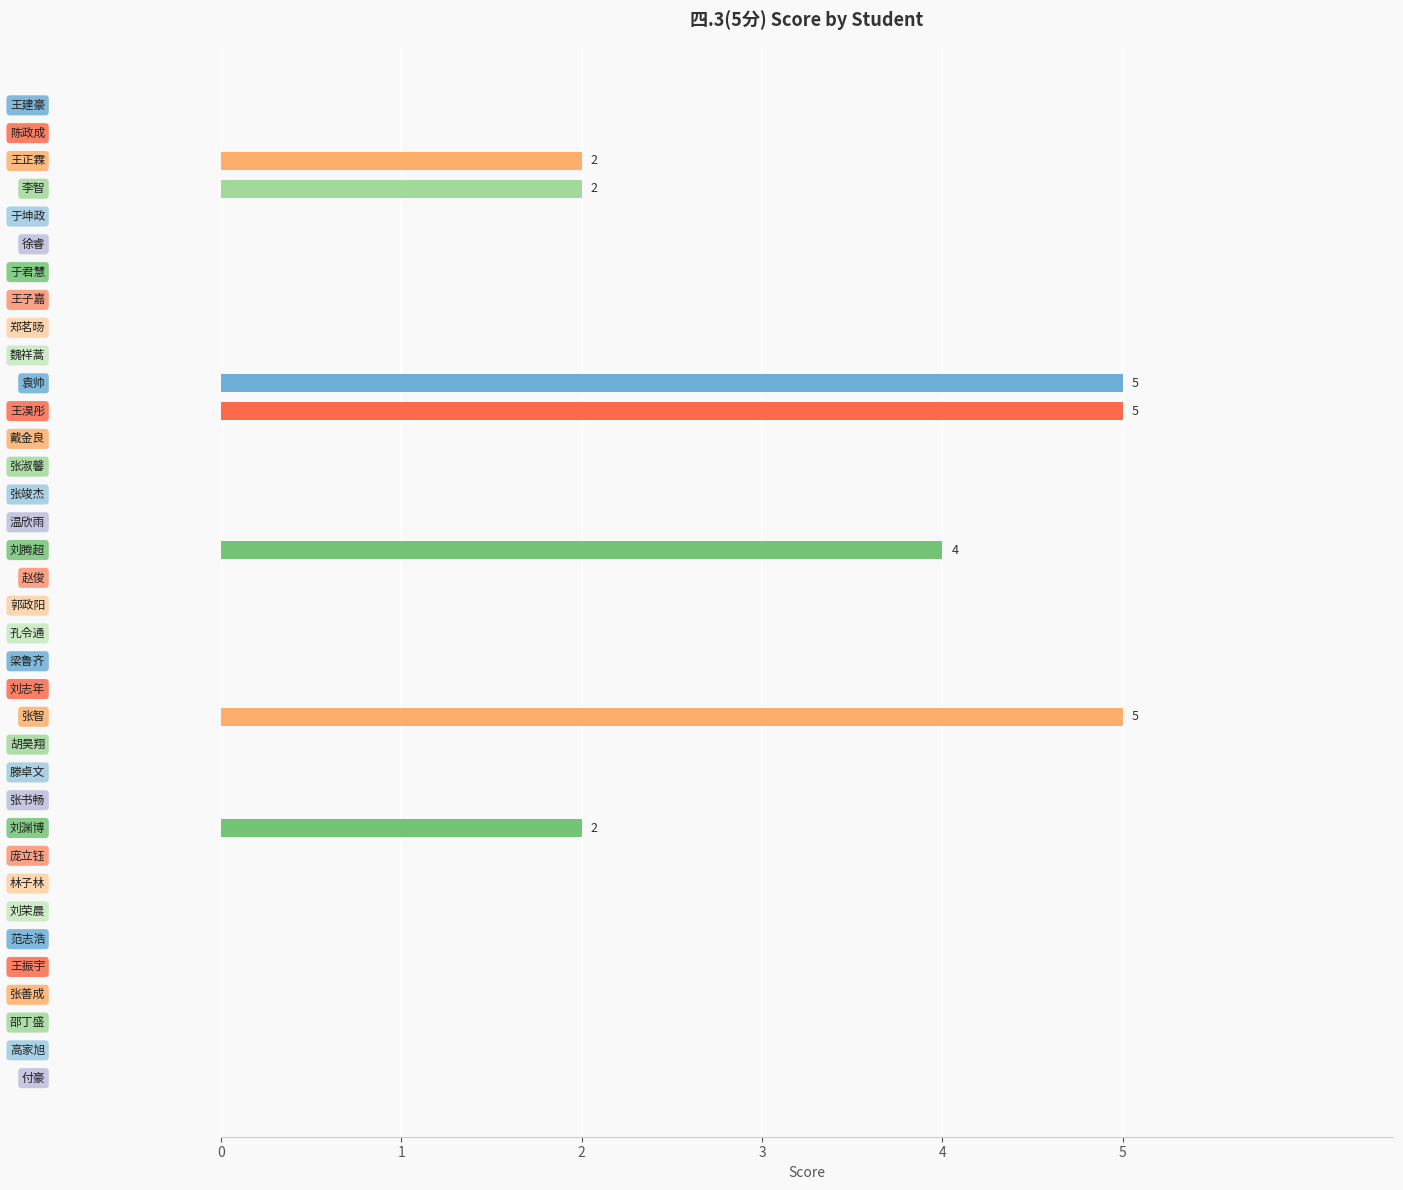

What is the sum of all values?

25